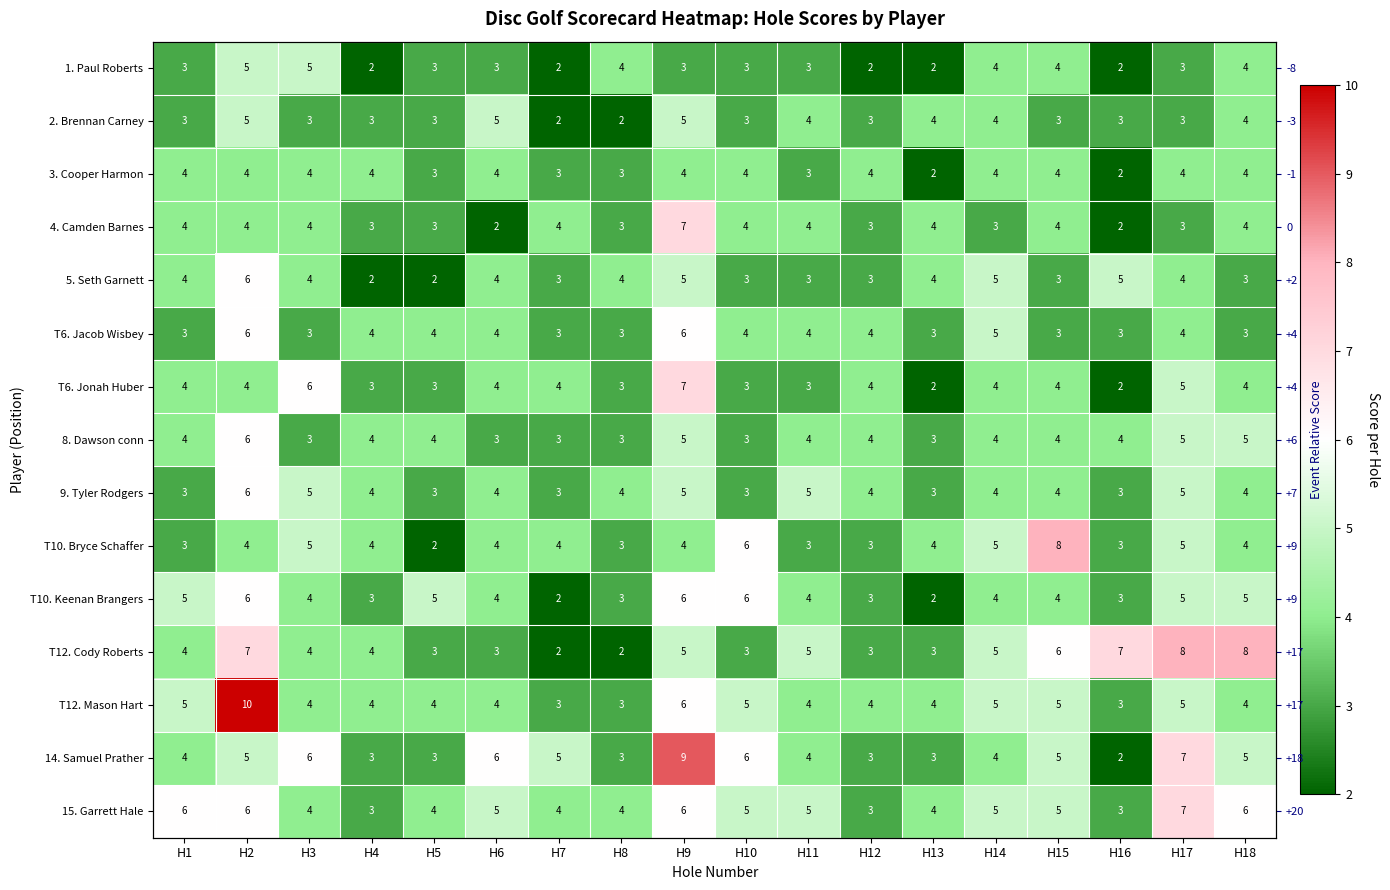

Between H6 and H17, which series saw the biggest shift?

T12. Cody Roberts